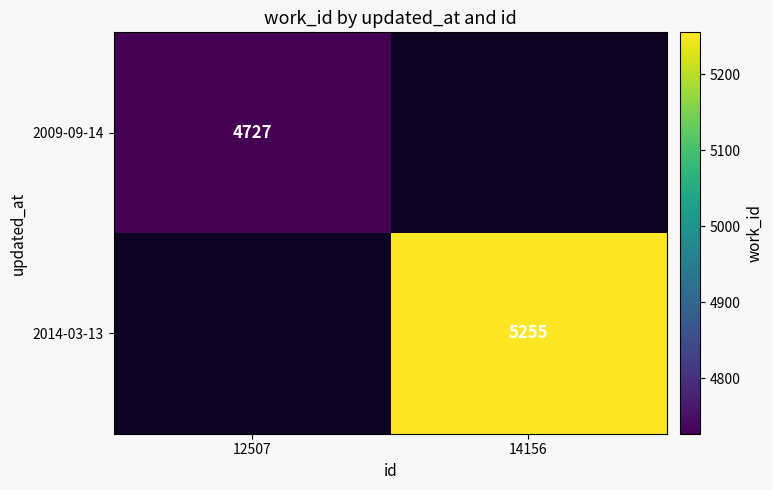

Is it true that 2014-03-13 equals 5255 at 14156?

True